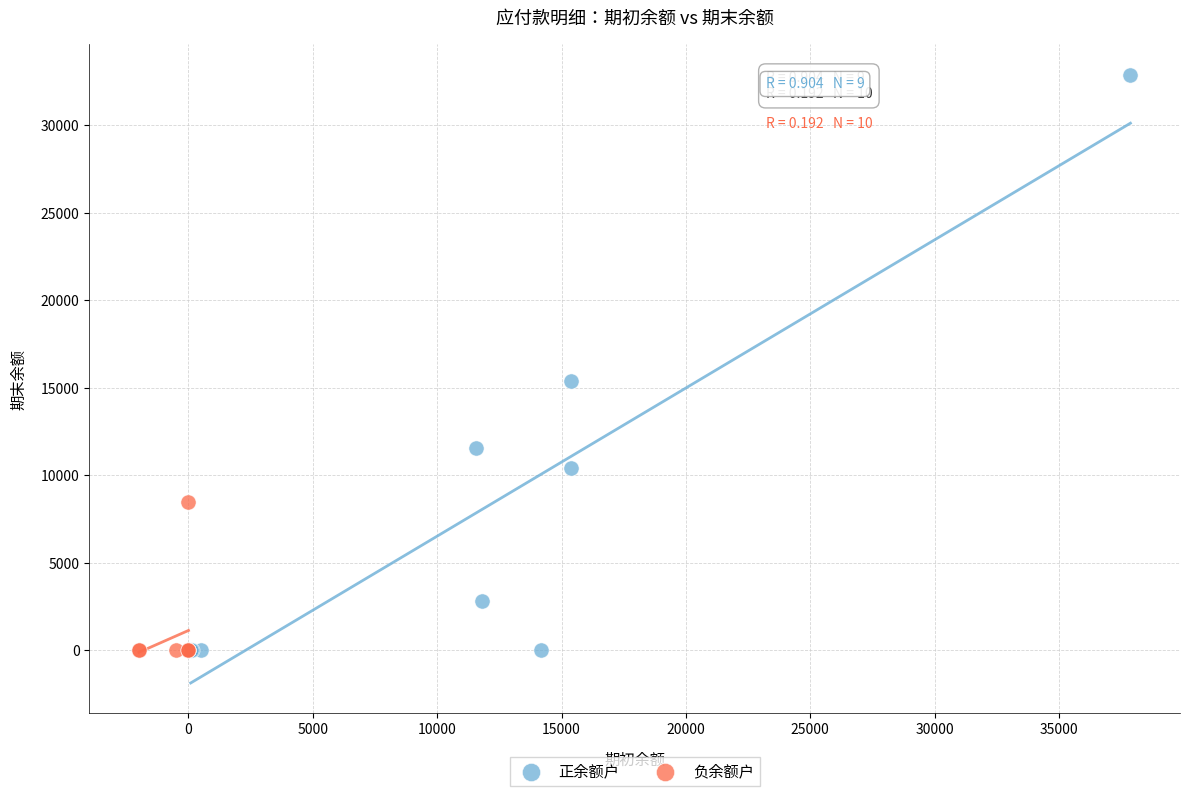

Which series reaches the maximum Y coordinate?

正余额户